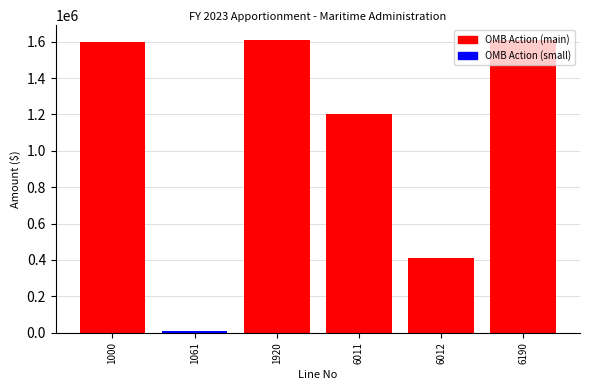

Is it true that the value at 6011 is 431592?

False